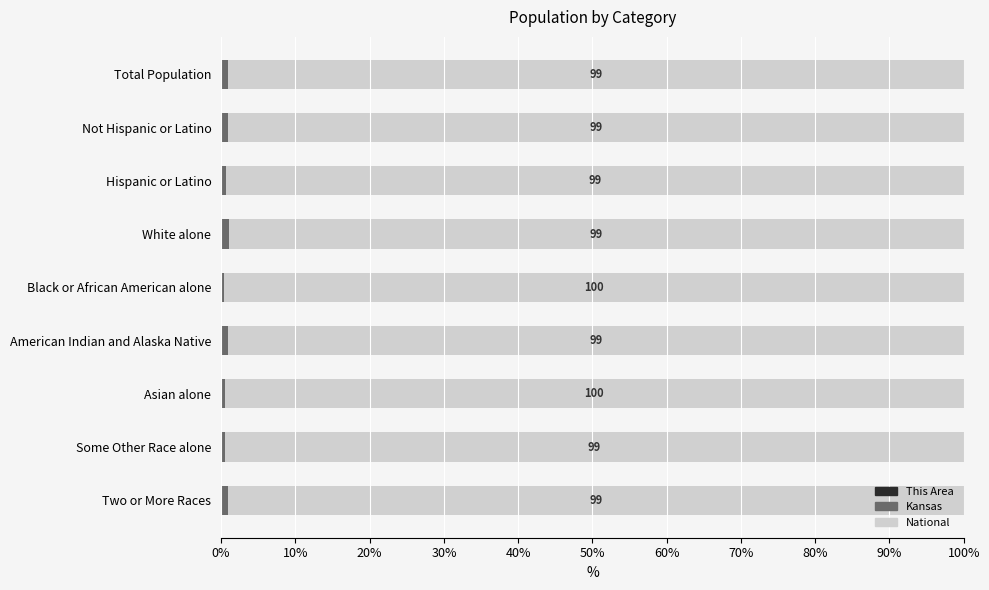

Which series has the widest spread of values?

National